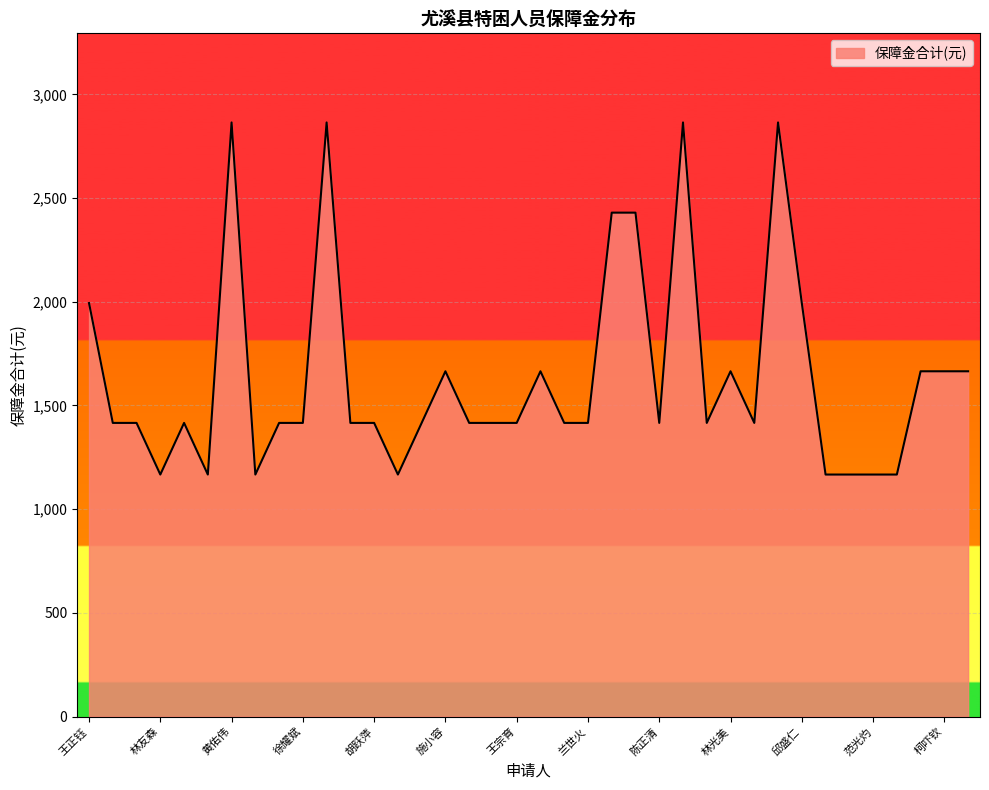

What is the minimum value shown in the chart?

1167